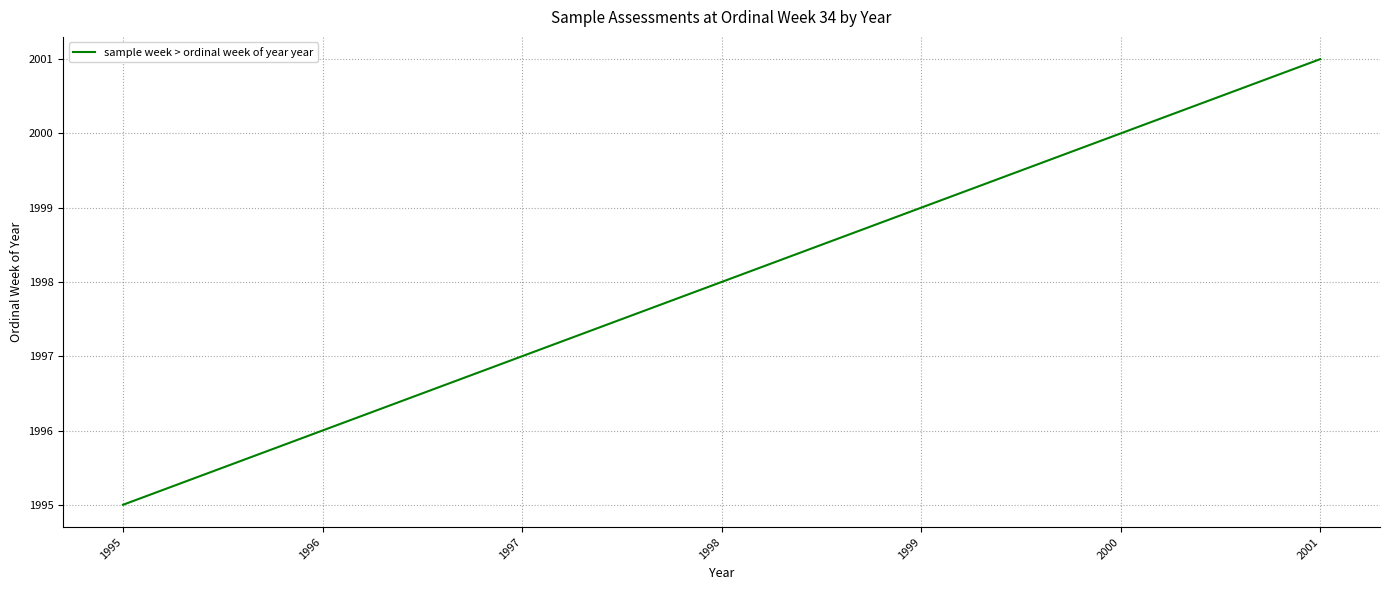

Approximately how many times larger is the value at 2001 compared to 1997?

1.0